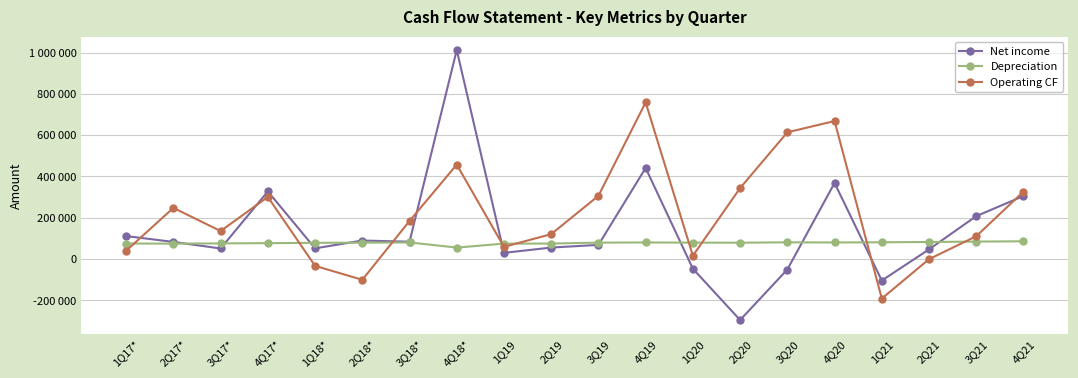

What are all the series names shown in the legend?

Net income, Depreciation, Operating CF